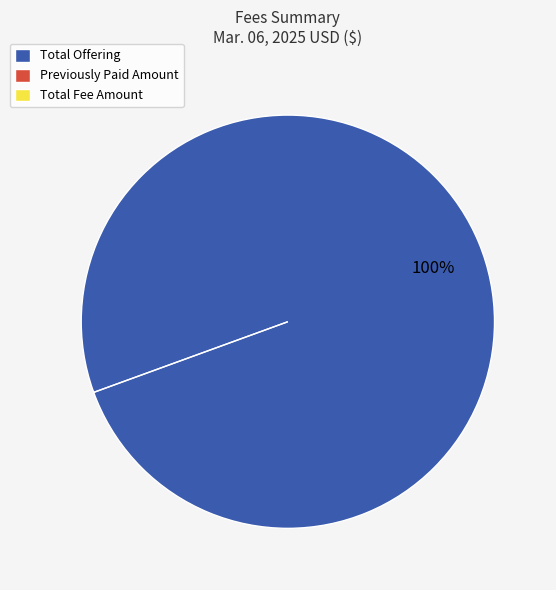

Is it true that Total Fee Amount is 13% of the pie?

False